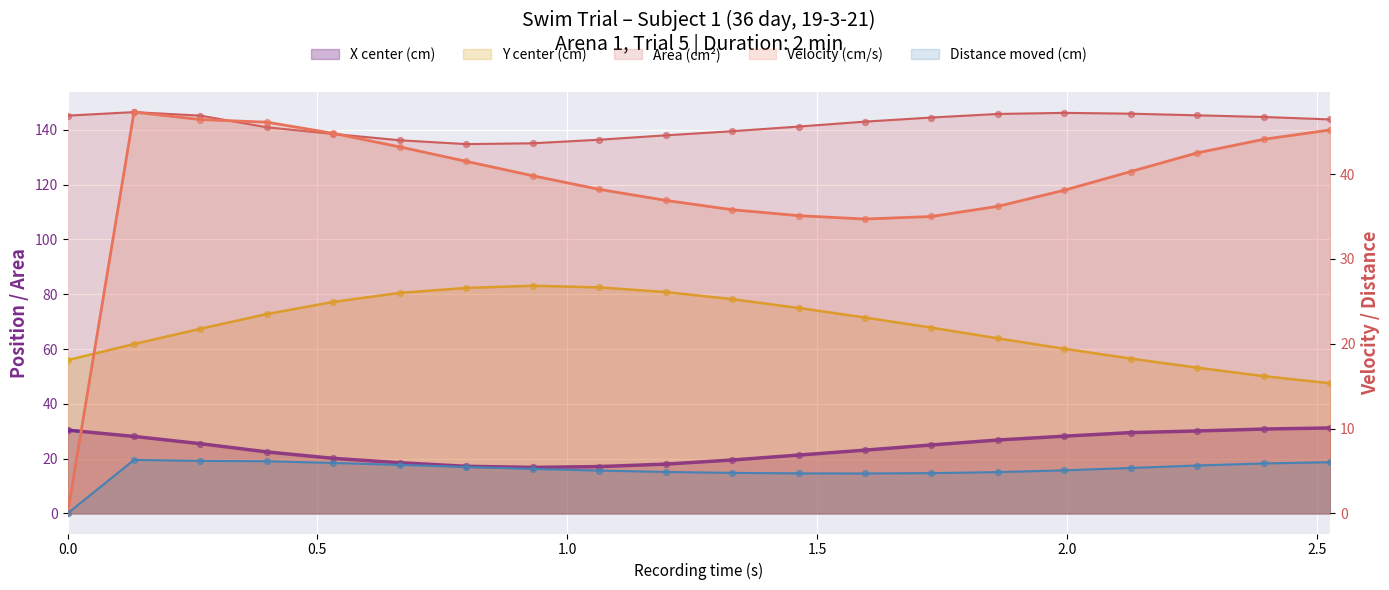

Which series has the largest total across all categories?

Area (cm2)